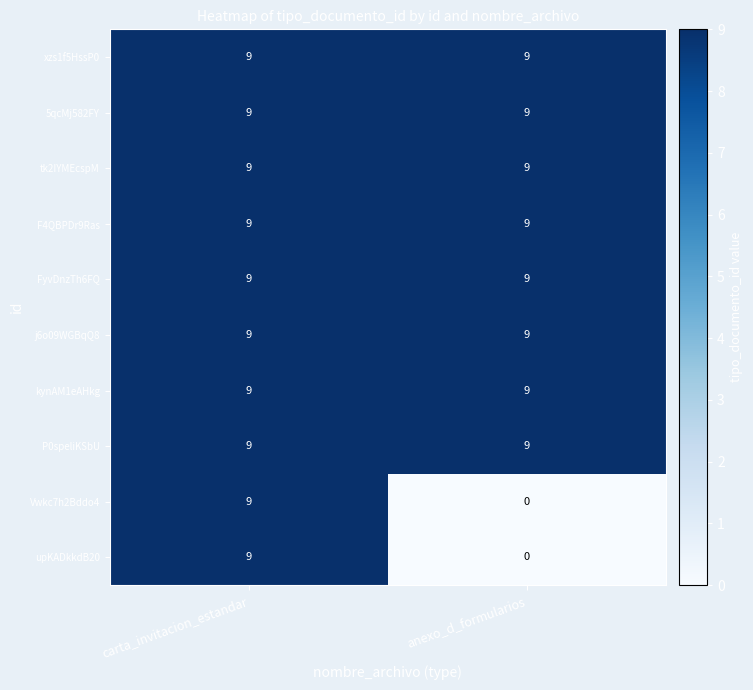

Reading left to right, what are all the values shown in this chart?

xzs1f5HssP0: carta_invitacion_estandar=9	anexo_d_formularios=9
5qcMj582FY: carta_invitacion_estandar=9	anexo_d_formularios=9
tk2IYMEcspM: carta_invitacion_estandar=9	anexo_d_formularios=9
F4QBPDr9Ras: carta_invitacion_estandar=9	anexo_d_formularios=9
FyvDnzTh6FQ: carta_invitacion_estandar=9	anexo_d_formularios=9
j6o09WGBqQ8: carta_invitacion_estandar=9	anexo_d_formularios=9
kynAM1eAHkg: carta_invitacion_estandar=9	anexo_d_formularios=9
P0speliKSbU: carta_invitacion_estandar=9	anexo_d_formularios=9
Vwkc7h2Bddo4: carta_invitacion_estandar=9	anexo_d_formularios=0
upKADkkdB20: carta_invitacion_estandar=9	anexo_d_formularios=0